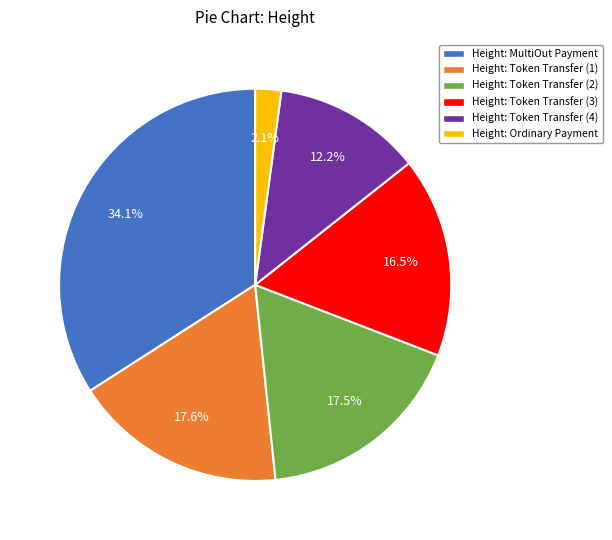

To the nearest percent, what is the average slice percentage?

17%